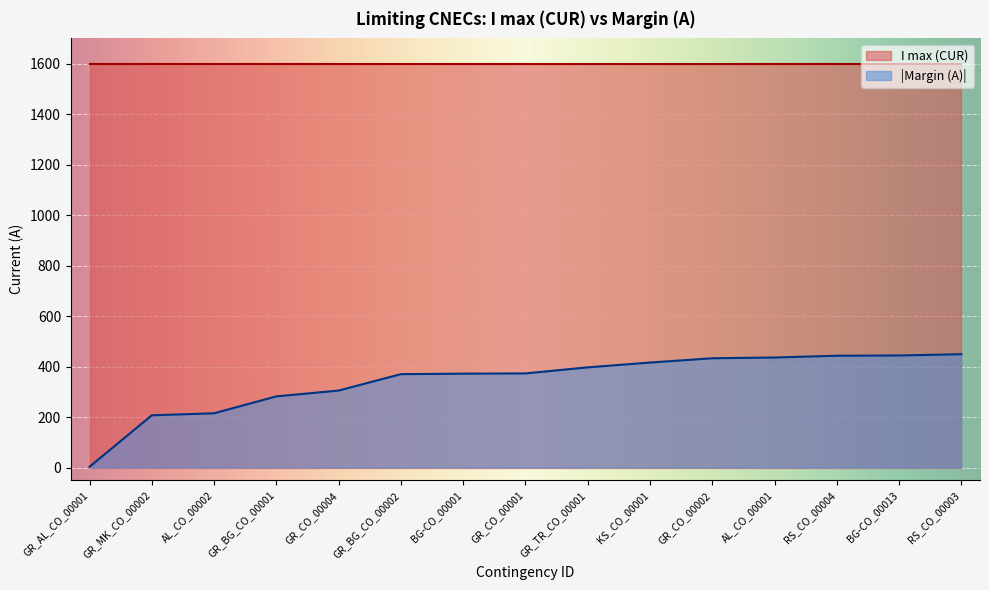

What is the change in value from GR_TR_CO_00001 to RS_CO_00004?

+46